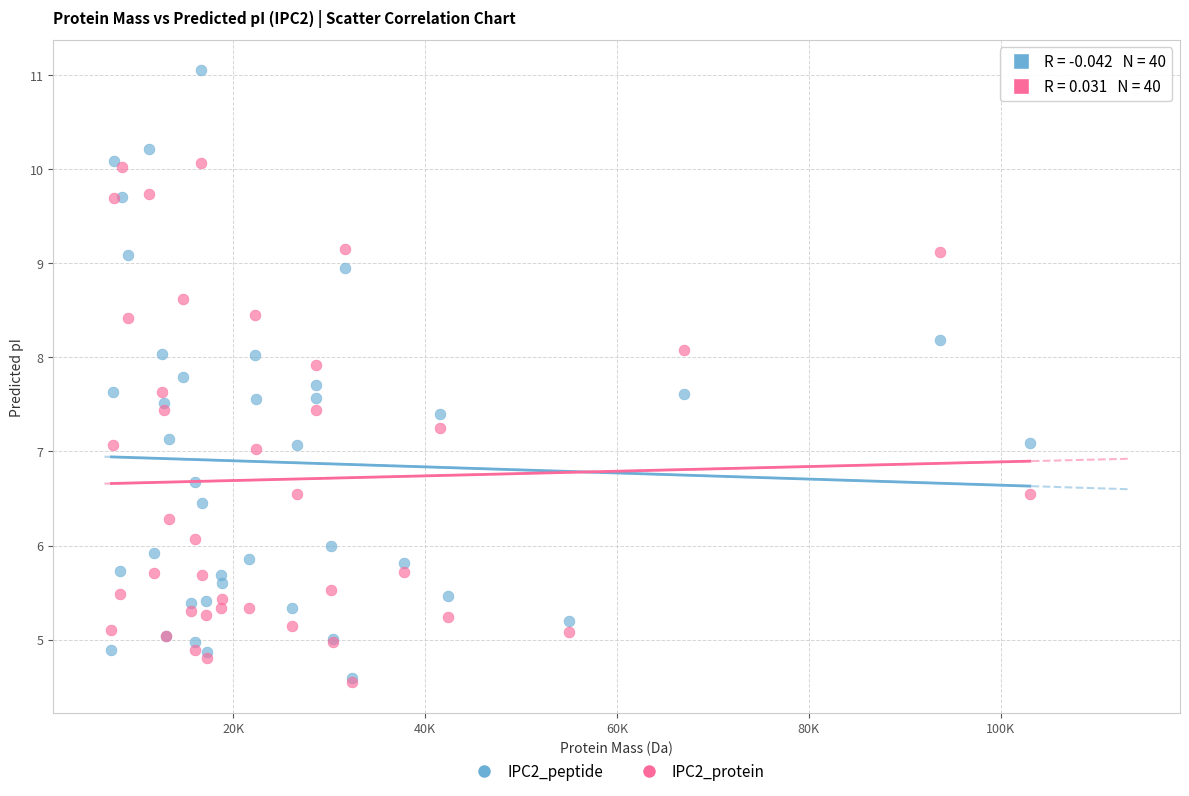

What are all the series names shown in the legend?

IPC2_peptide, IPC2_protein